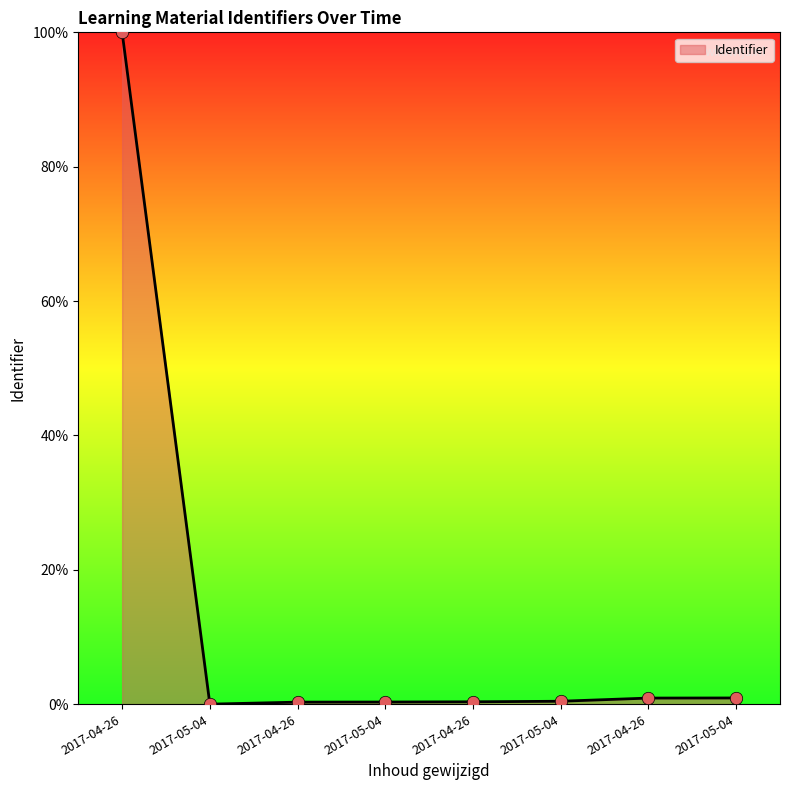

What is the change in value from 2017-05-04 to 2017-04-26?

+0.6